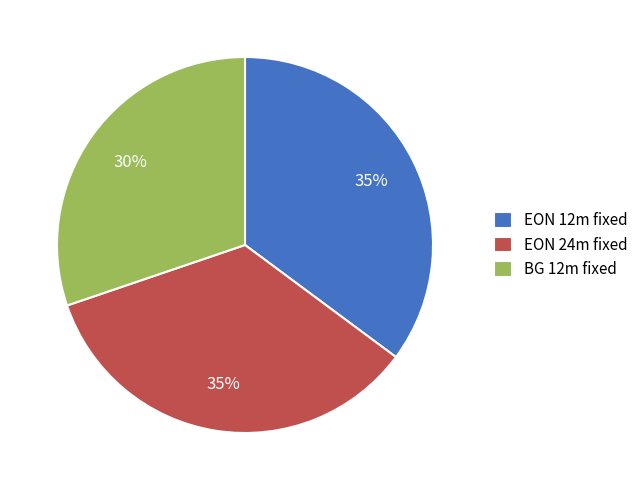

Does EON 24m fixed represent more than half of the total?

No